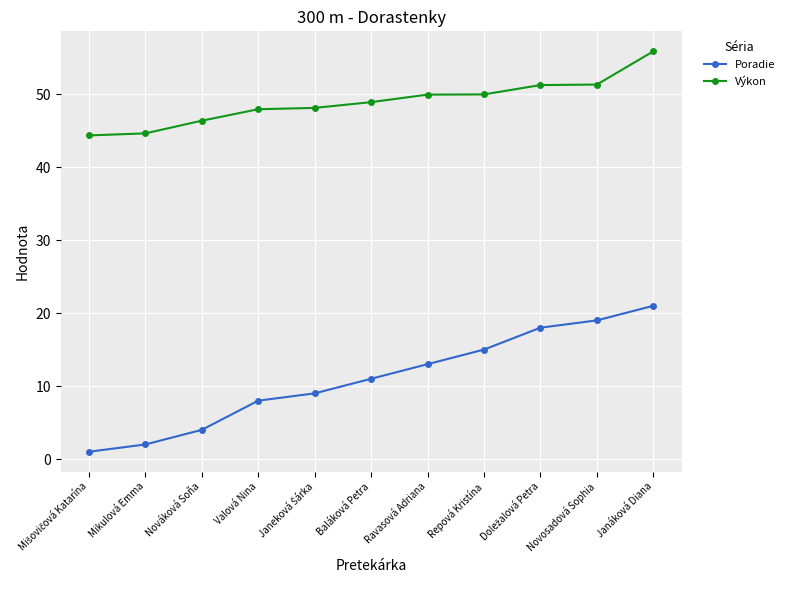

Which series changed the most between Mikulová Emma and Valová Nina?

Poradie